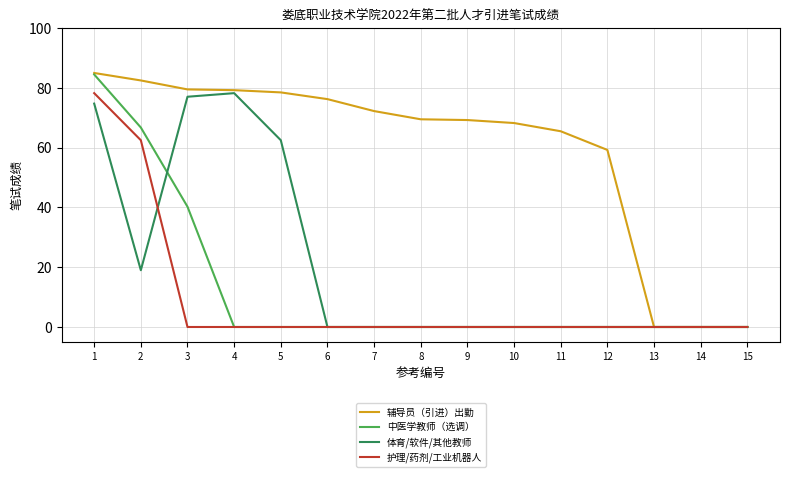

At which label is 体育/软件/其他教师 closest to 39?

2